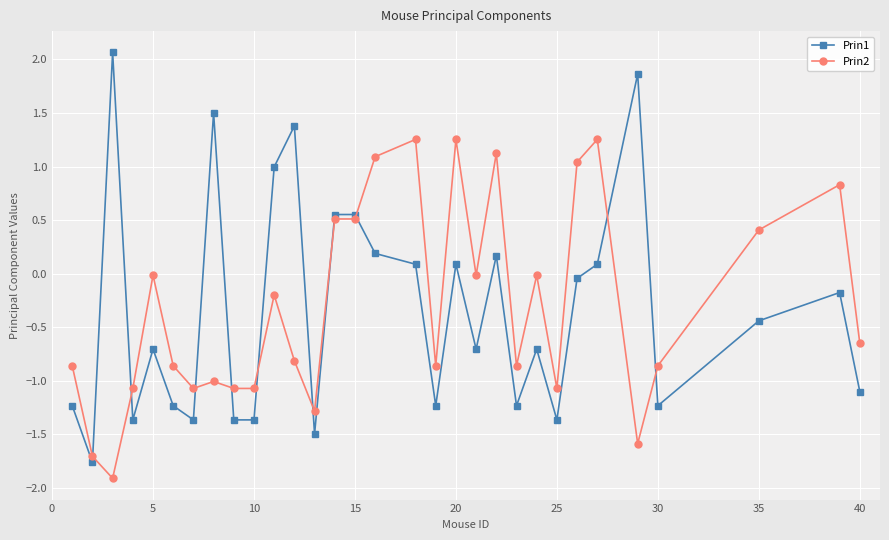

How many times do Prin1 and Prin2 cross each other?

10